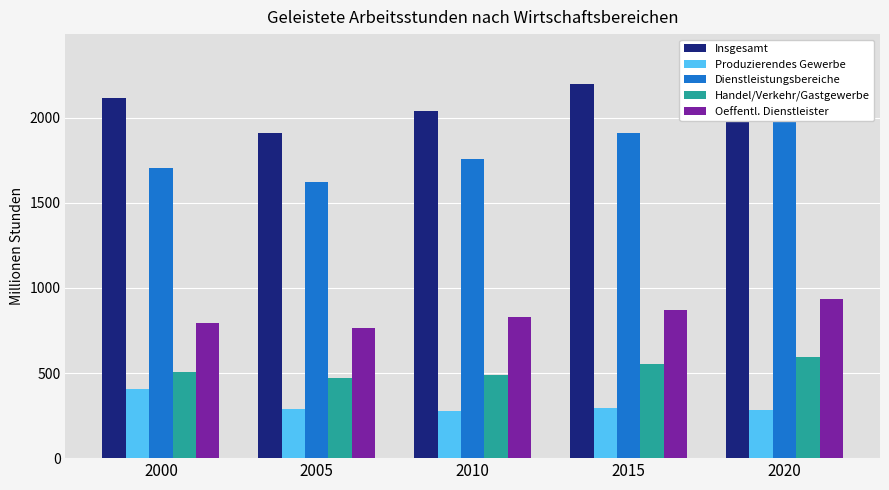

At which category is the sum across all series the highest?

2020